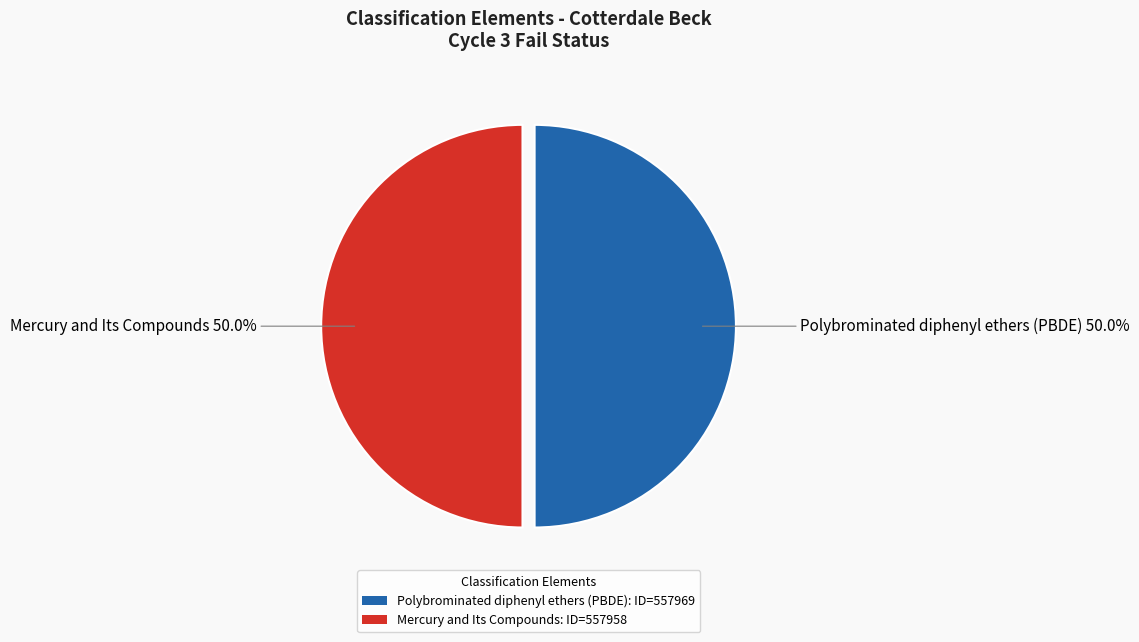

What is the ratio of the value at Polybrominated diphenyl ethers (PBDE): ID=557969 to the value at Mercury and Its Compounds: ID=557958?

1.0